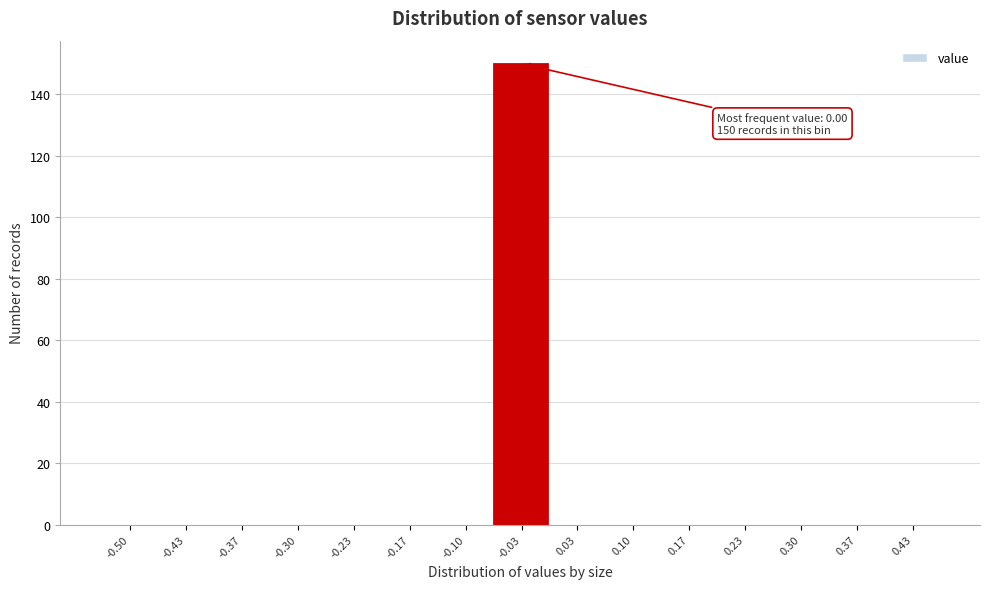

Reading right to left, transcribe all the data shown in this chart.

0.43=0	0.37=0	0.30=0	0.23=0	0.17=0	0.10=0	0.03=0	-0.03=150	-0.10=0	-0.17=0	-0.23=0	-0.30=0	-0.37=0	-0.43=0	-0.50=0